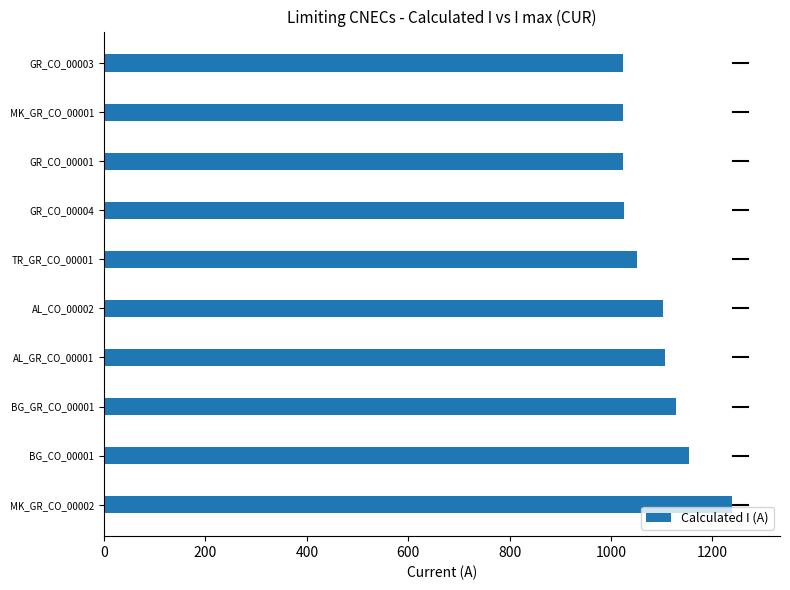

Is it true that the value at BG_GR_CO_00001 is 1989?

False